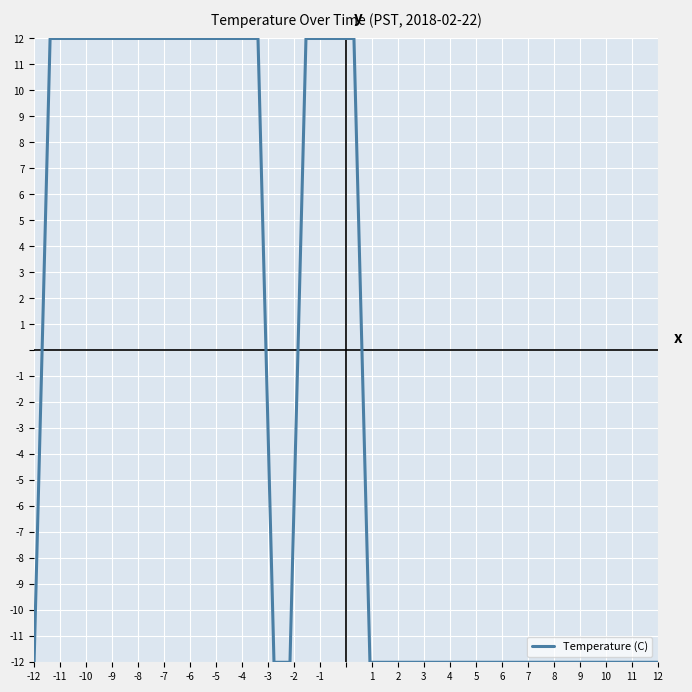

What is the smallest value displayed?

-12